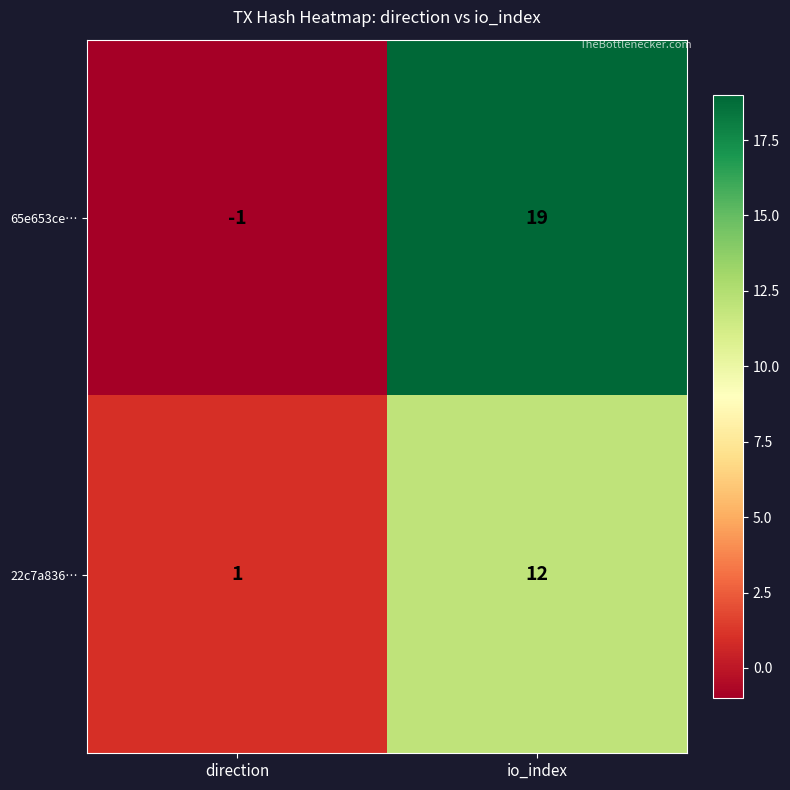

At which category does the chart reach its minimum across all series?

direction